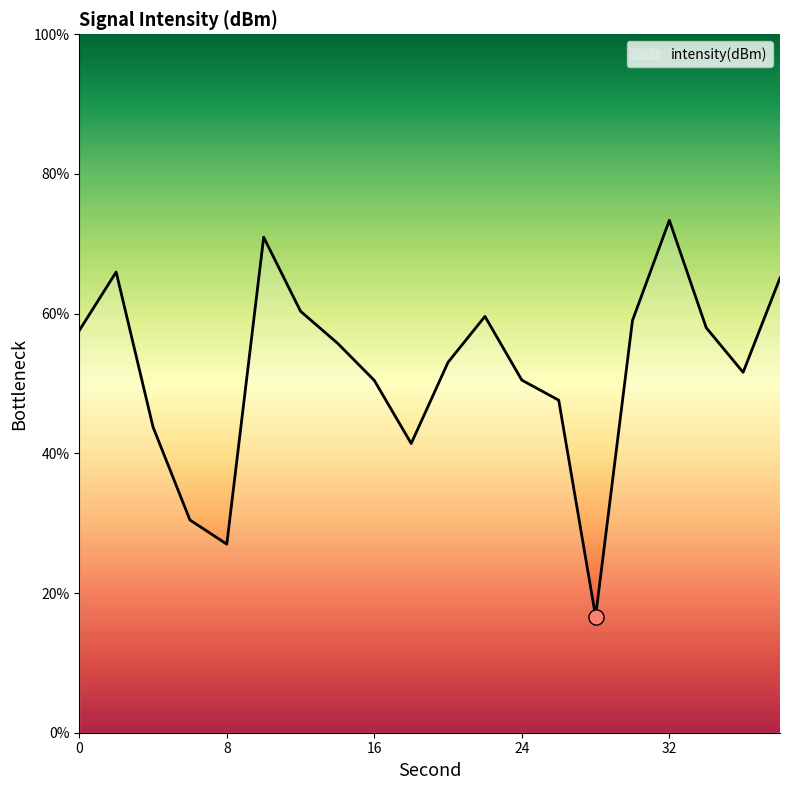

What is the smallest value displayed?

16.6